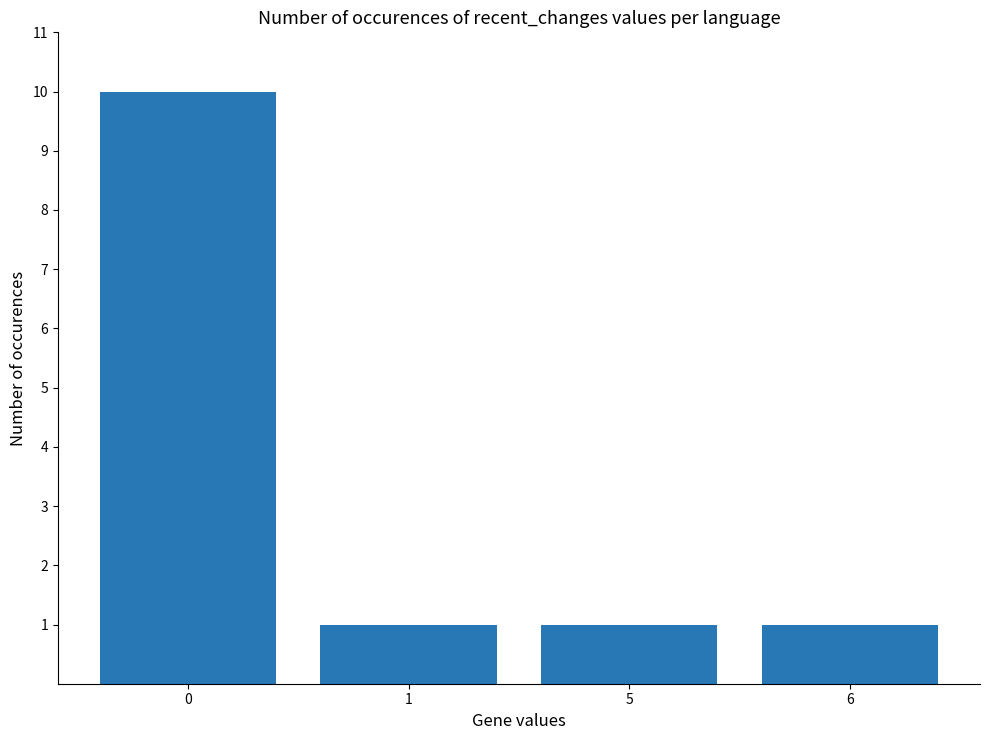

Is it true that the value at 0 is 10?

True